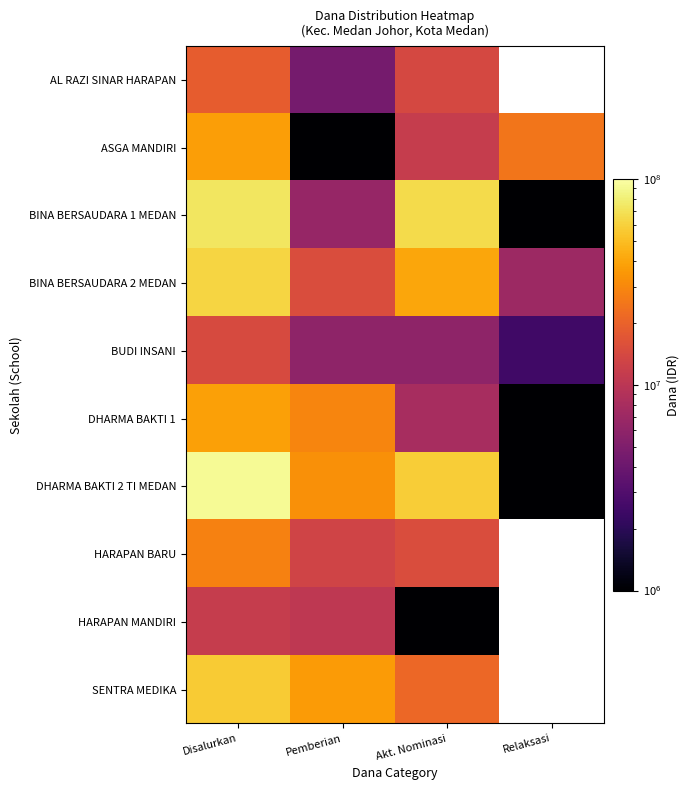

True or false: AL RAZI SINAR HARAPAN has a value of 3441484.0 at Akt. Nominasi.

False